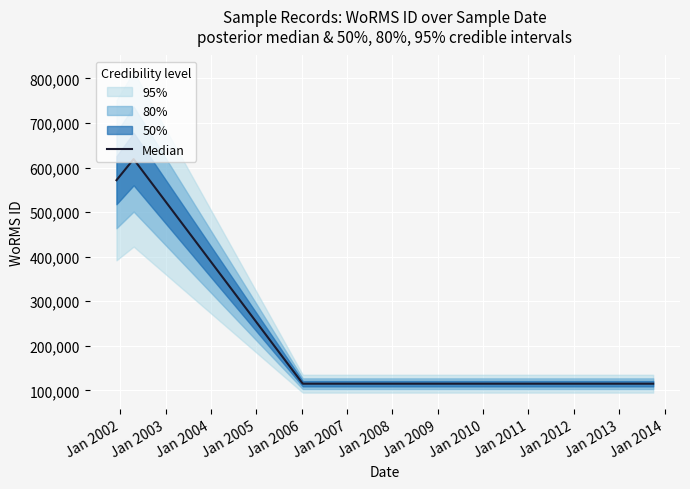

Read the value at Jan 2011, to the nearest 50.

115100